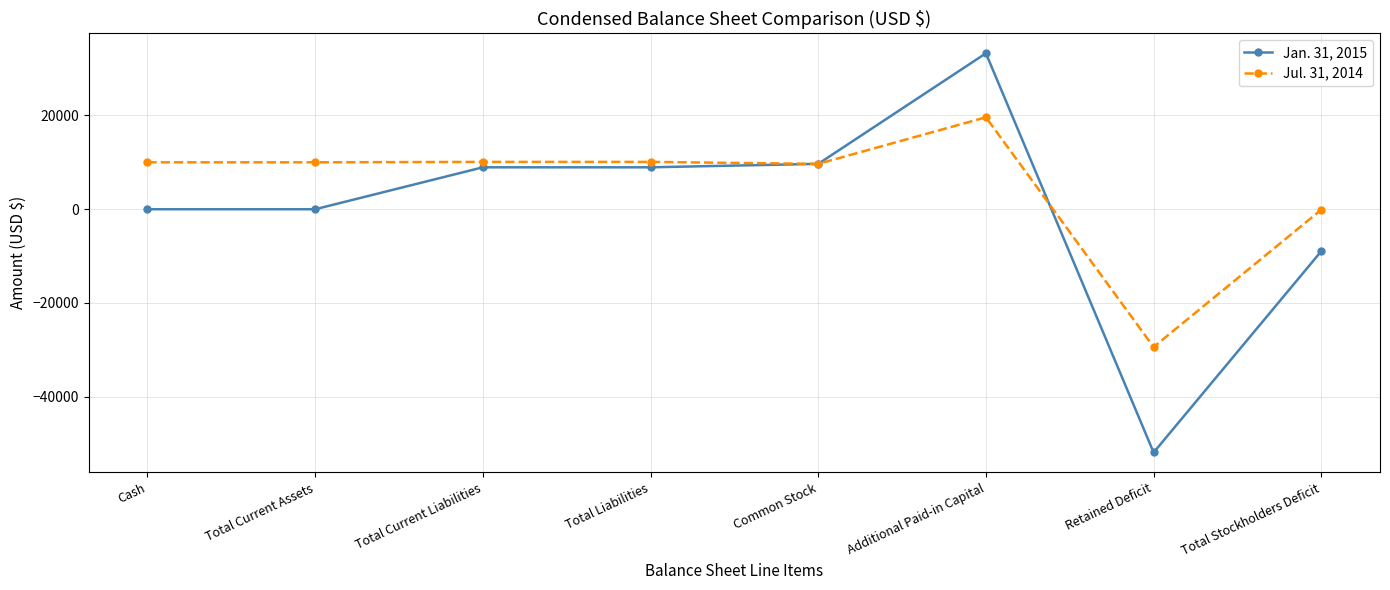

What is the difference between the Jul. 31, 2014 values at Additional Paid-in Capital and Total Liabilities?

9520